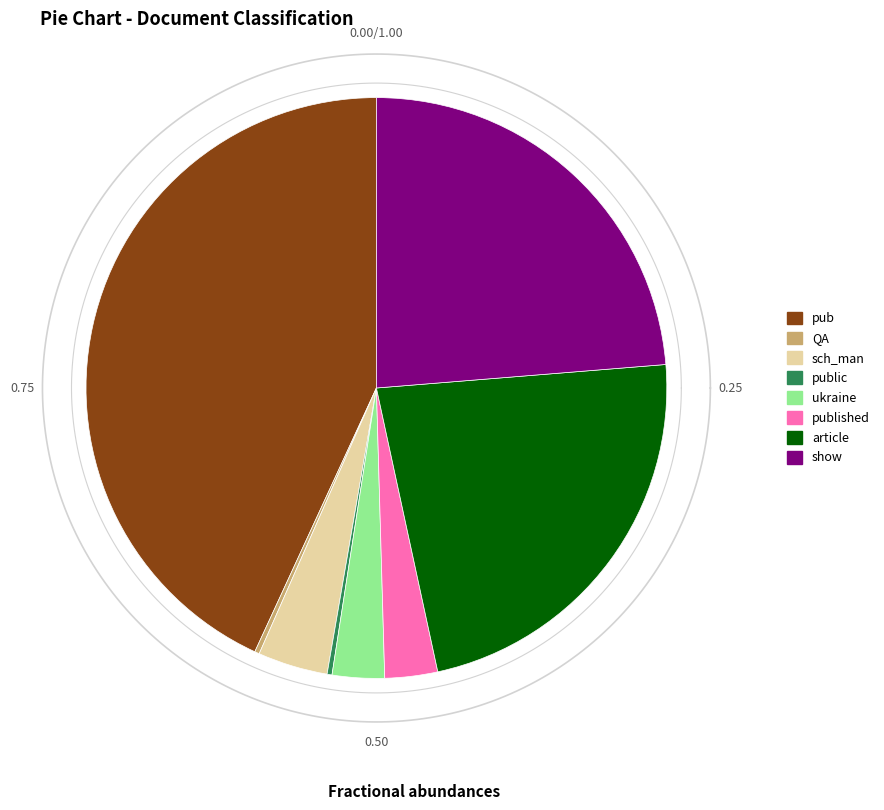

Which slice is the largest?

pub